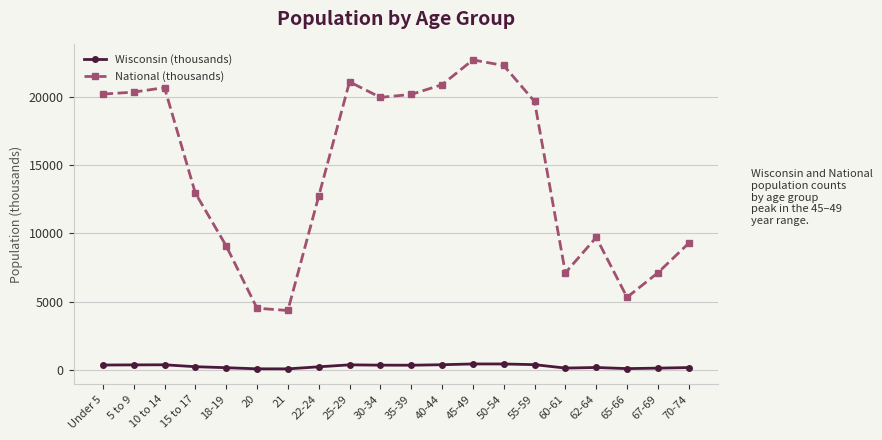

What is the label of the 9th point from the left?

25-29